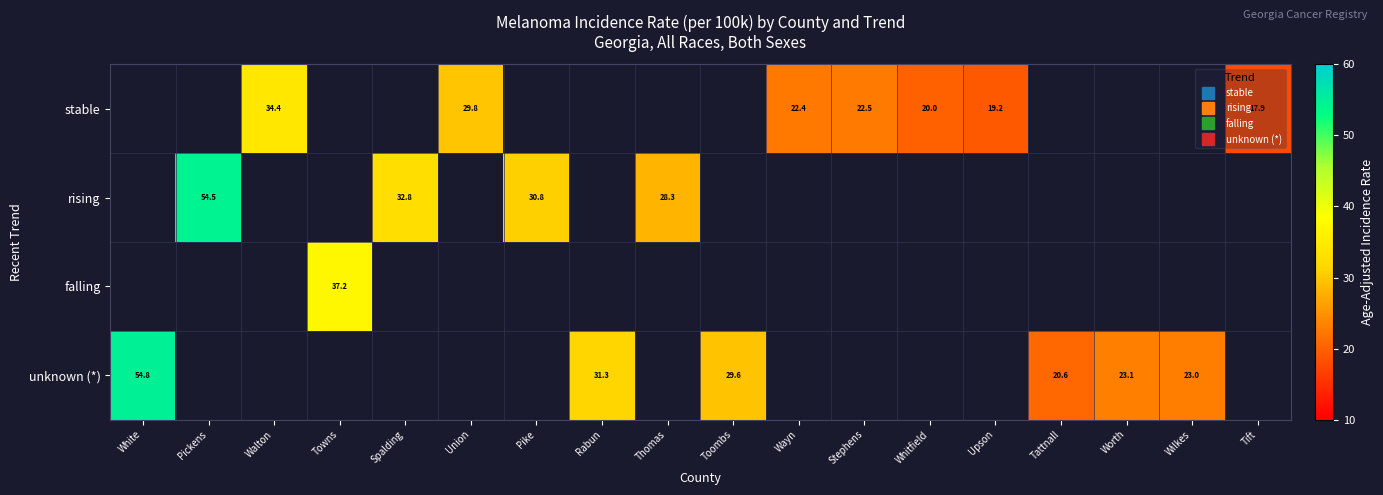

Where is unknown (*) nearest to the value 37?

Rabun